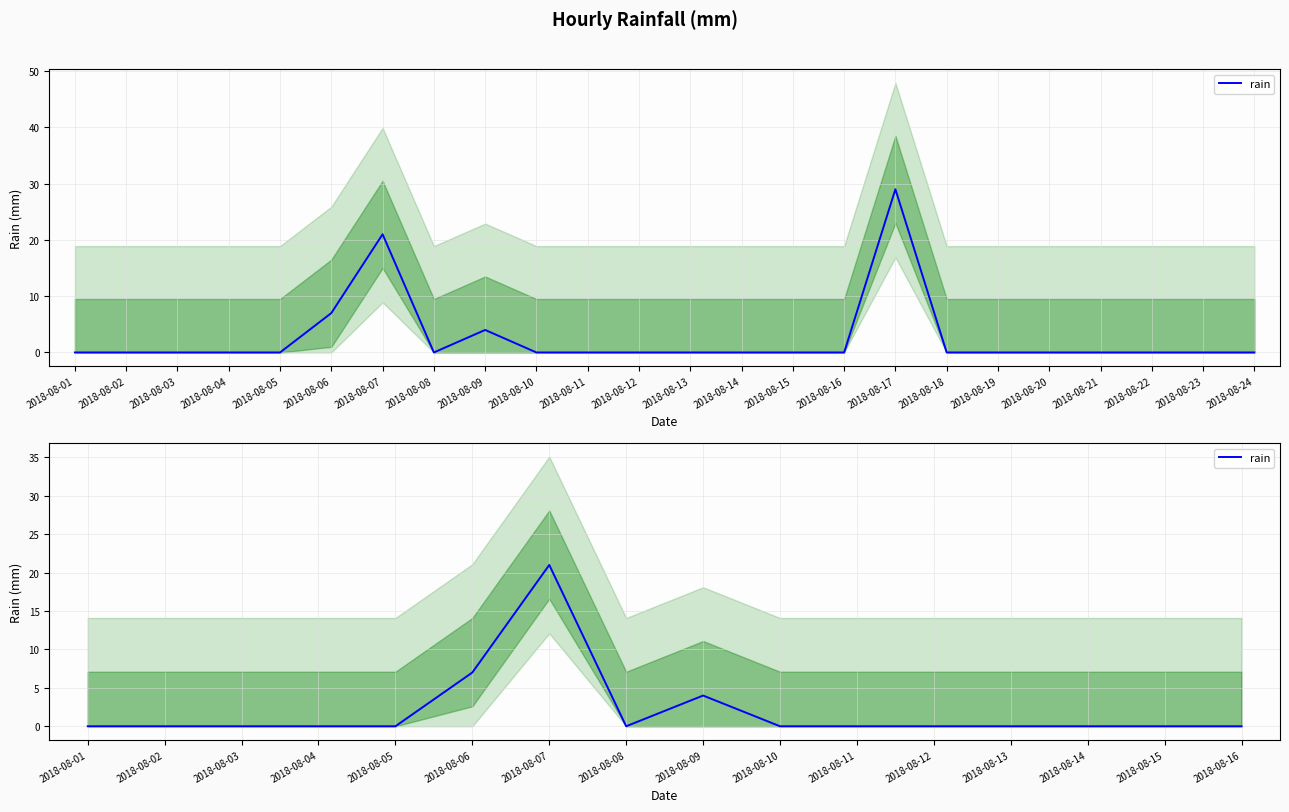

True or false: the data has more than 2 interior local peaks.

False